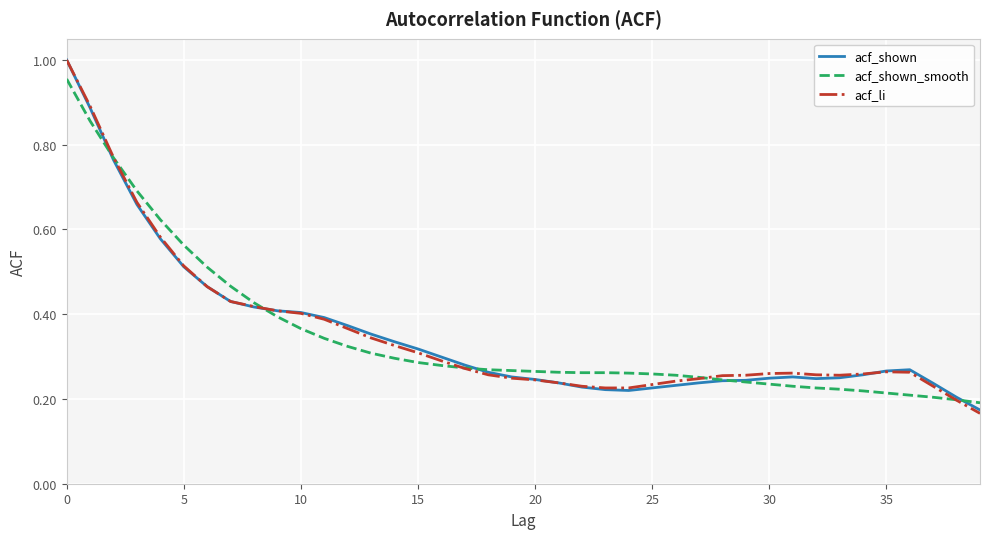

Which series has the largest range (max minus min)?

acf_li